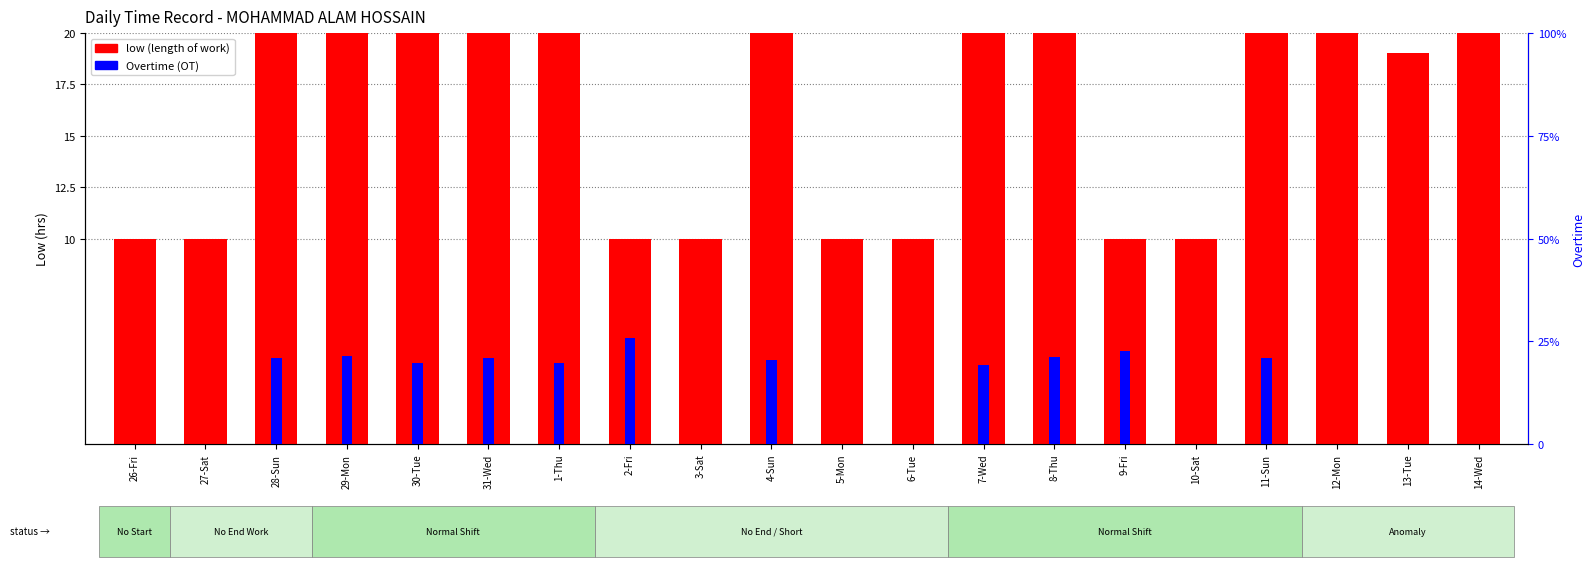

How many bars are there in each group?

2